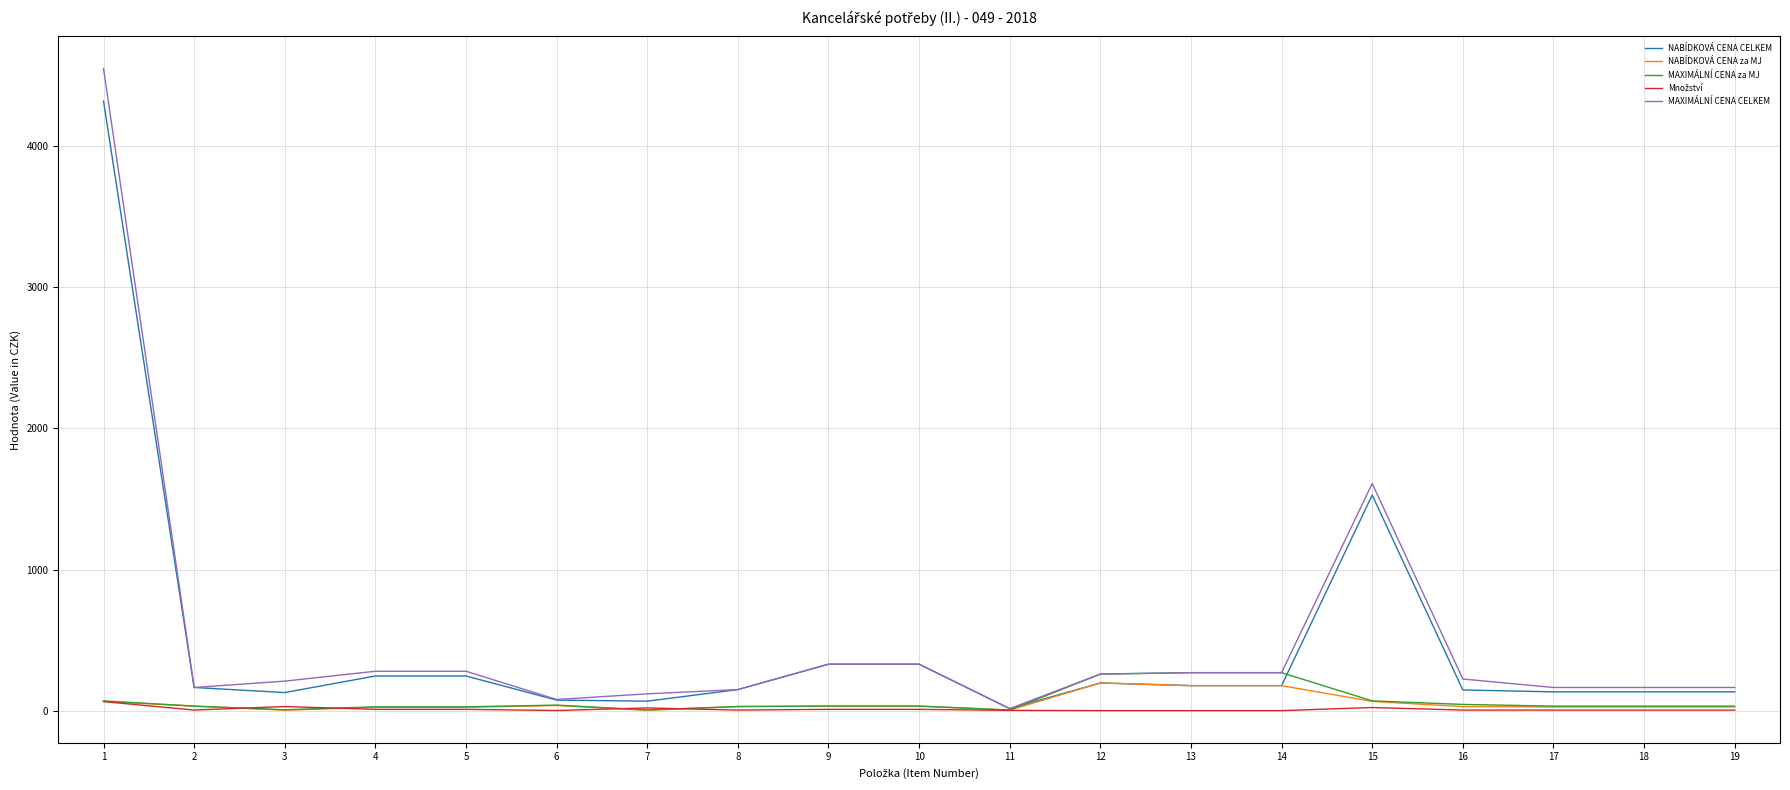

What is the difference between the MAXIMÁLNÍ CENA CELKEM values at 1 and 18?

4385.0